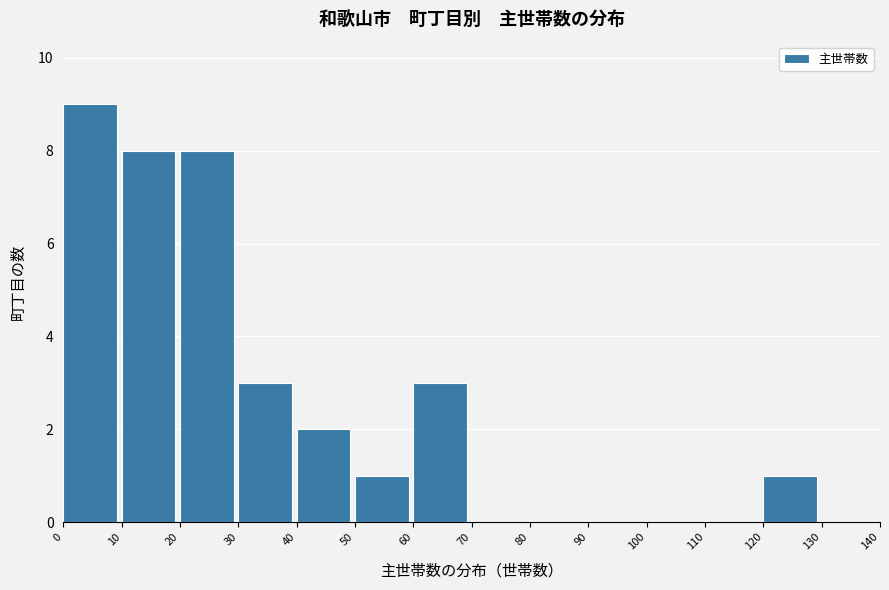

Reading left to right, list every bar in this chart as the range it spans on the x-axis followed by its height. The values are not printed on the chart, so give them approximately, as read against the axis.

0 to 10: 9
10 to 20: 8
20 to 30: 8
30 to 40: 3
40 to 50: 2
50 to 60: 1
60 to 70: 3
70 to 80: 0
80 to 90: 0
90 to 100: 0
100 to 110: 0
110 to 120: 0
120 to 130: 1
130 to 140: 0